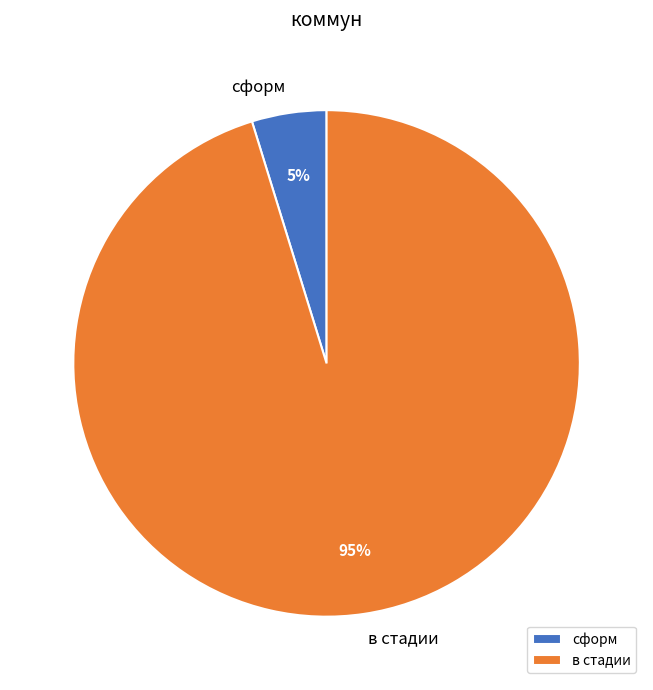

Which slice is the smallest?

сформ